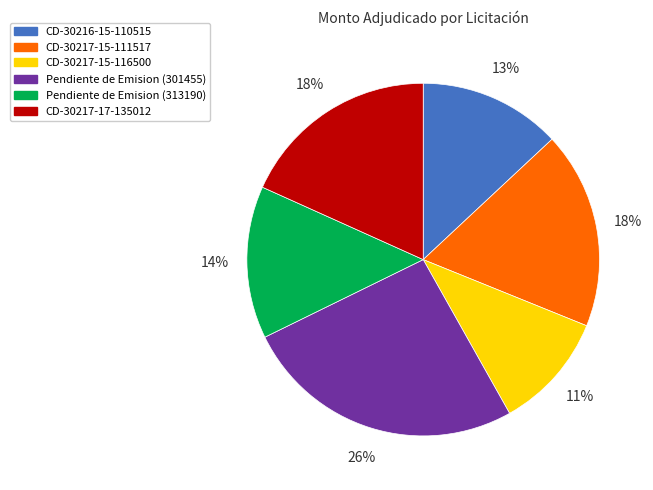

Between CD-30217-15-116500 and Pendiente de Emision (301455), which is larger?

Pendiente de Emision (301455)